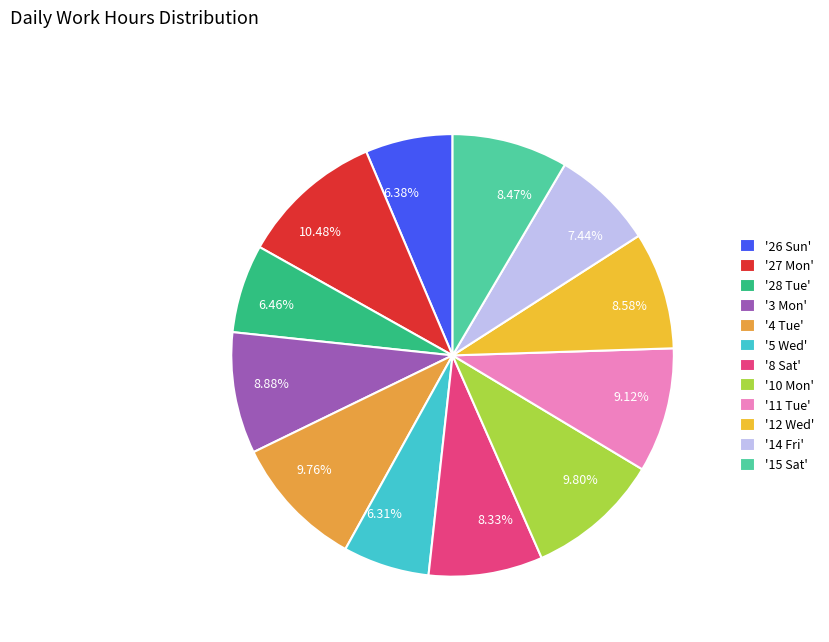

Combined, do 8.58% and 8.33% account for over 50%?

No